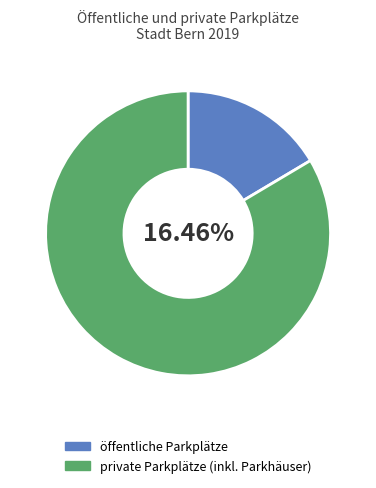

Which slice is the smallest?

öffentliche Parkplätze